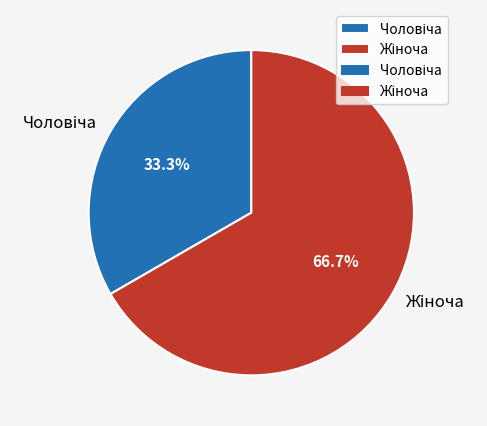

Does any single category account for the majority?

Yes